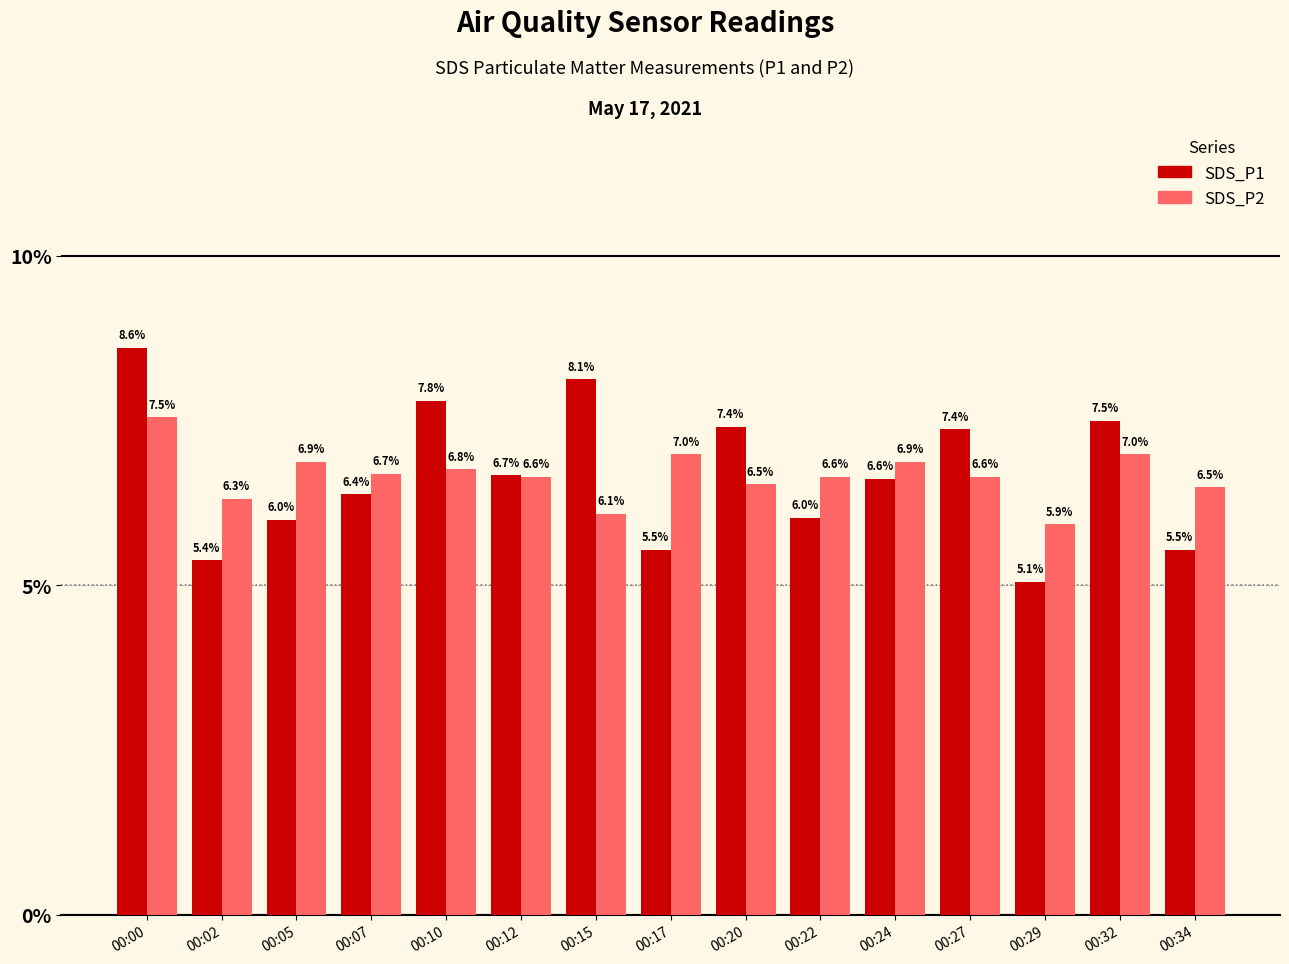

Reading left to right, extract all data points from this chart.

SDS_P1: 00:00=8.6	00:02=5.4	00:05=6.0	00:07=6.4	00:10=7.8	00:12=6.7	00:15=8.1	00:17=5.5	00:20=7.4	00:22=6.0	00:24=6.6	00:27=7.4	00:29=5.1	00:32=7.5	00:34=5.5
SDS_P2: 00:00=7.5	00:02=6.3	00:05=6.9	00:07=6.7	00:10=6.8	00:12=6.6	00:15=6.1	00:17=7.0	00:20=6.5	00:22=6.6	00:24=6.9	00:27=6.6	00:29=5.9	00:32=7.0	00:34=6.5